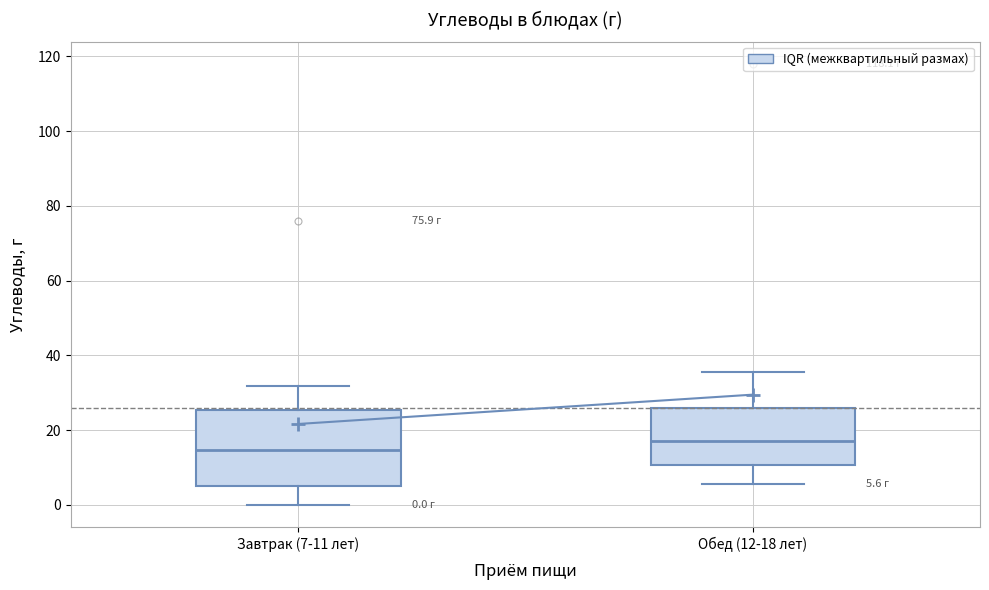

Which box is the tallest, from its lower edge to its upper edge?

Завтрак (7-11 лет)